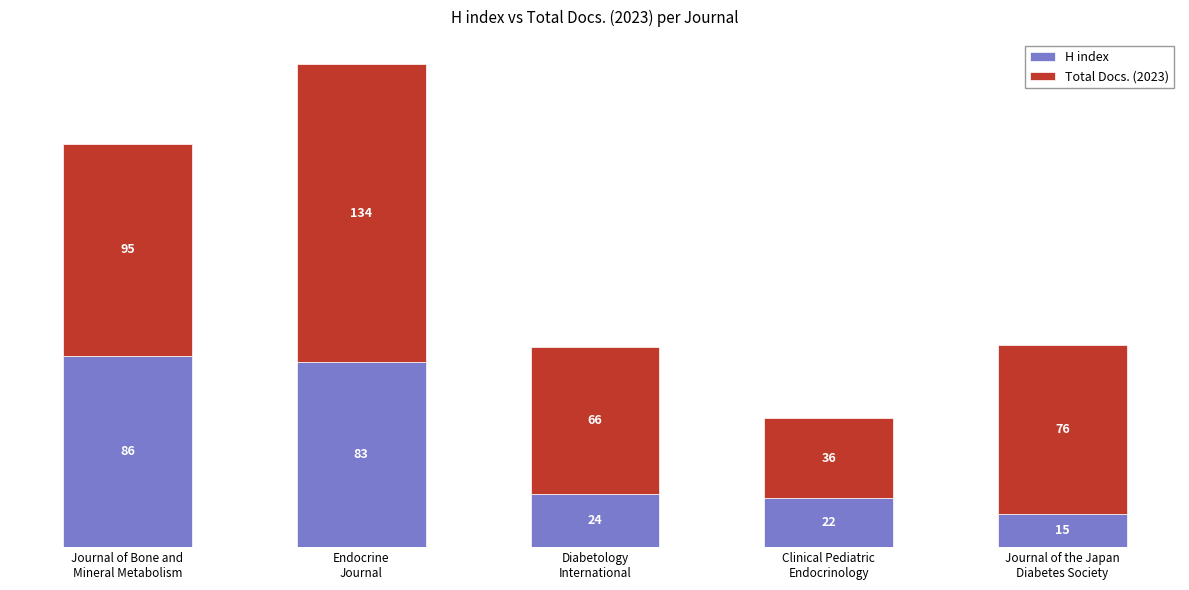

What is the average value of the H index series?

46